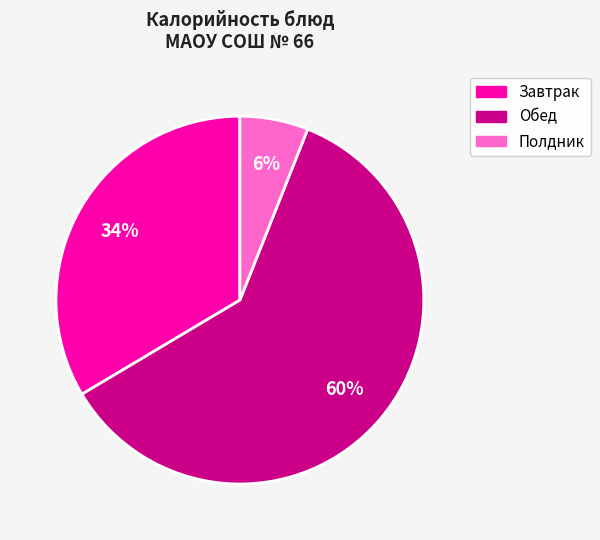

To the nearest percent, what is the average slice percentage?

33%